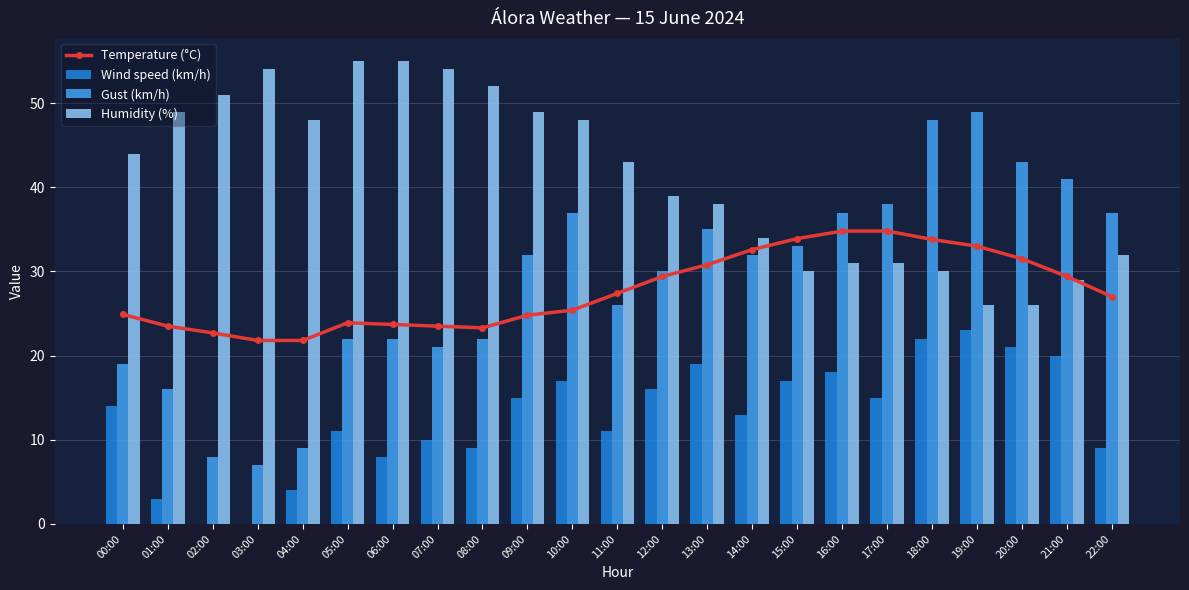

Read the Gust (km/h) value at 12:00.

30